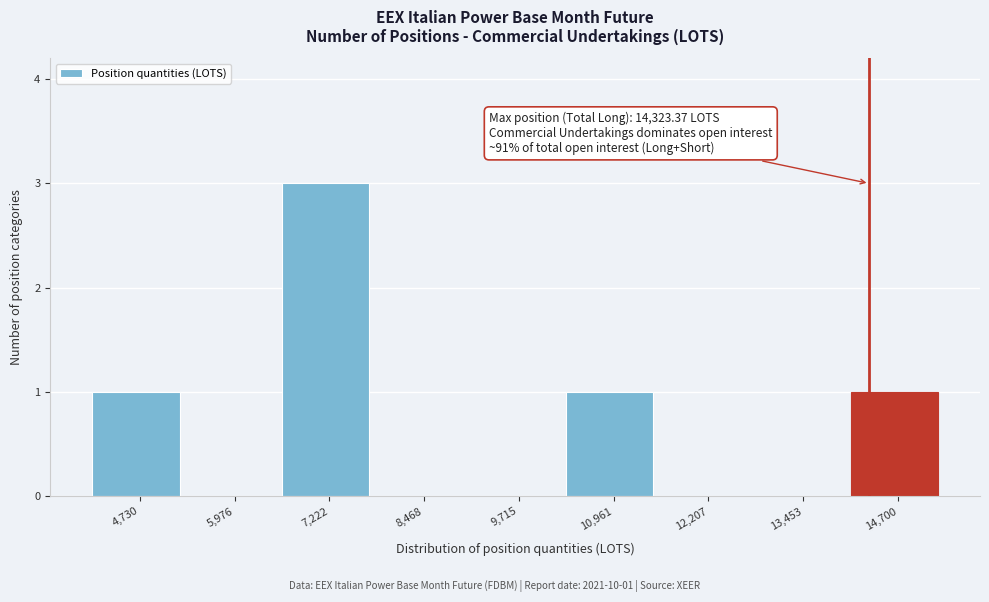

Over which range of the x-axis is the bar tallest?

6600 to 7800